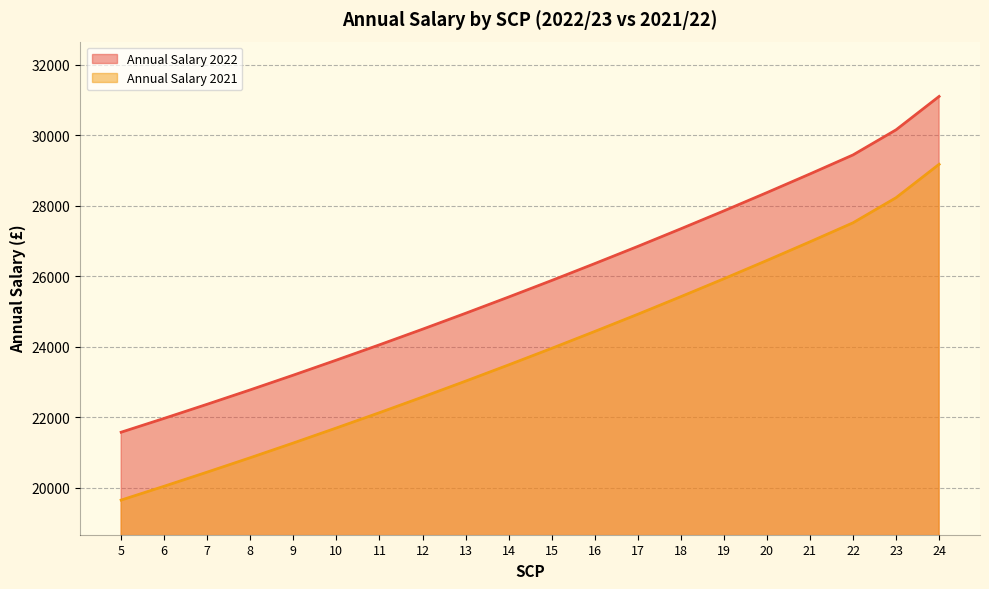

Is the value of Annual Salary 2021 at 16 greater than the value of Annual Salary 2022 at 6?

Yes